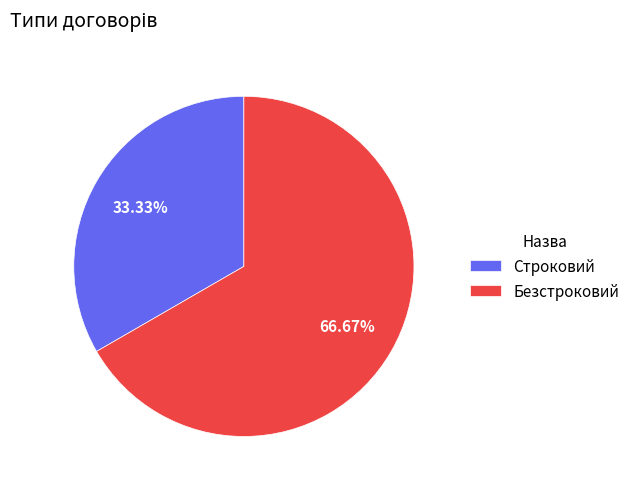

What is the smallest slice in the pie chart?

Строковий